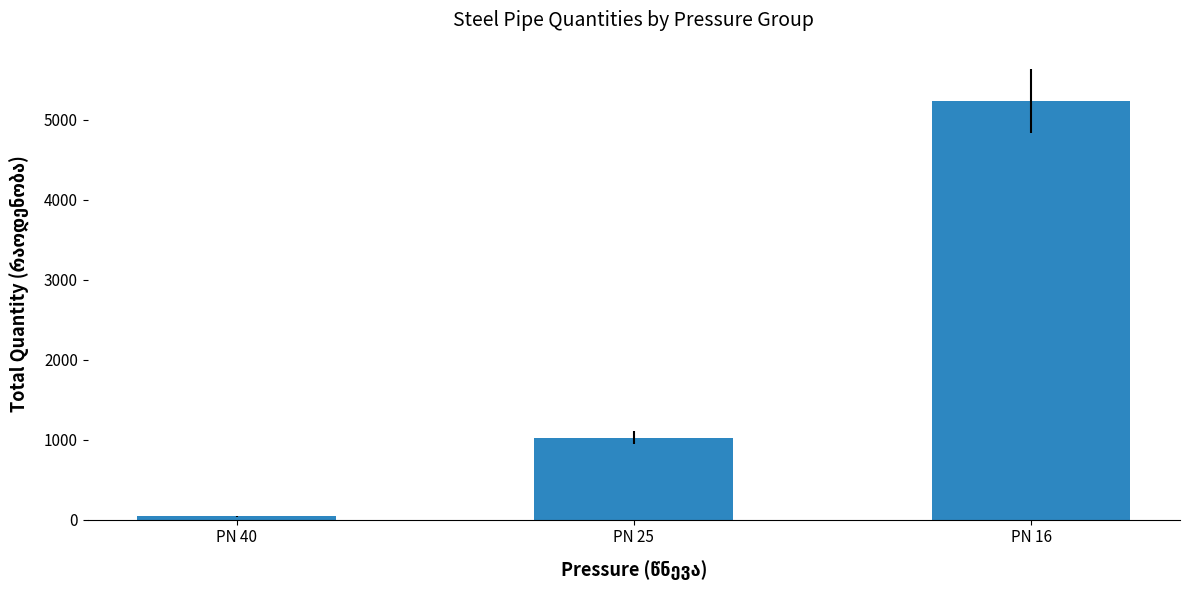

At which label is the value closest to 2634?

PN 25